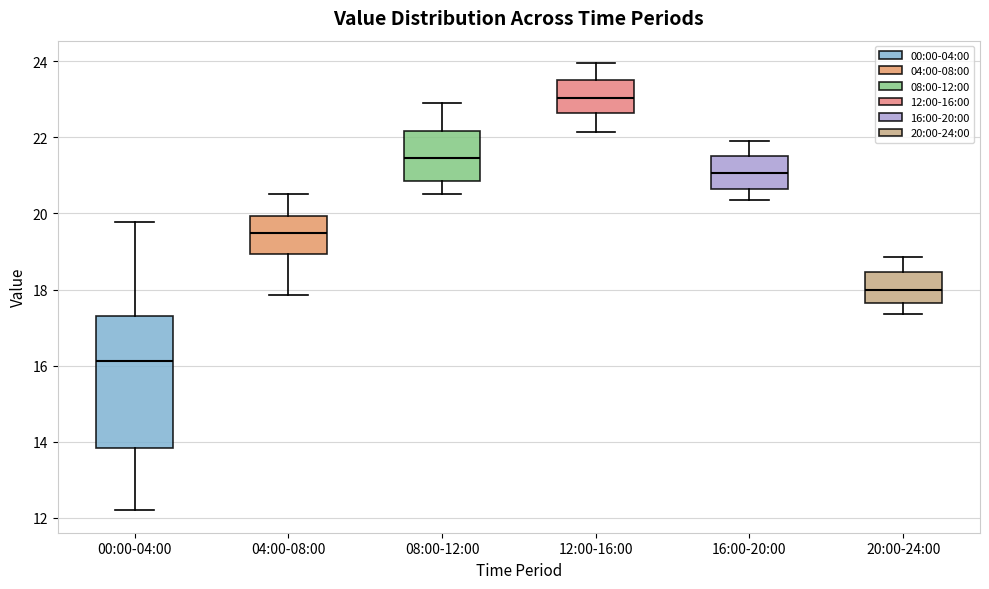

Reading left to right, read every box against the y-axis: the position of its median line, the range the box covers, and the ends of its whiskers. The values are not printed on the chart, so give them approximately, as read against the axis.

00:00-04:00: median 16.2, box 13.8 to 17.4, whiskers 12.2 to 19.8
04:00-08:00: median 19.4, box 19.0 to 20.0, whiskers 17.8 to 20.6
08:00-12:00: median 21.4, box 20.8 to 22.2, whiskers 20.6 to 23.0
12:00-16:00: median 23.0, box 22.6 to 23.6, whiskers 22.2 to 24.0
16:00-20:00: median 21.0, box 20.6 to 21.6, whiskers 20.4 to 22.0
20:00-24:00: median 18.0, box 17.6 to 18.4, whiskers 17.4 to 18.8